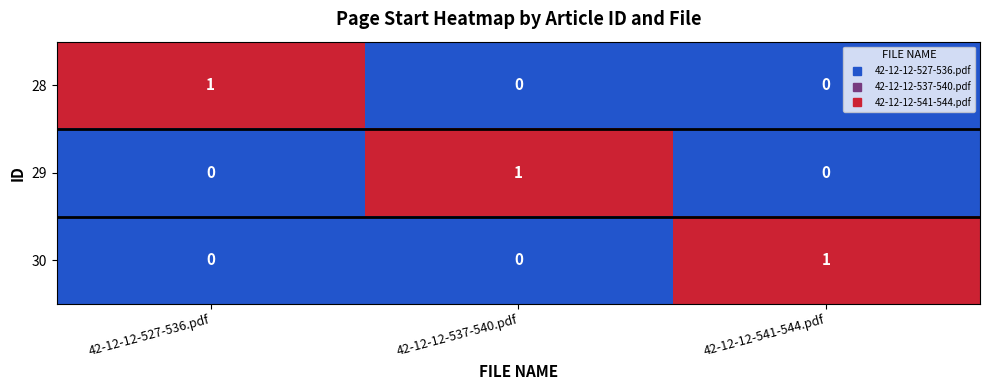

Reading left to right, transcribe all the data shown in this chart.

28: 1	0	0
29: 0	1	0
30: 0	0	1